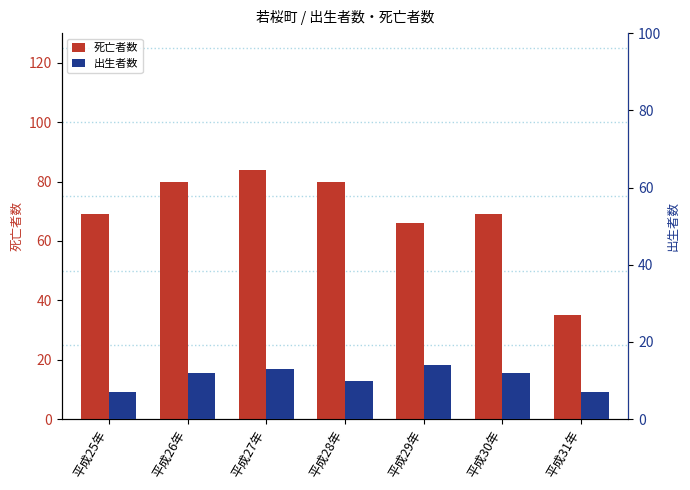

Between 平成29年 and 平成28年, which is larger?

平成28年